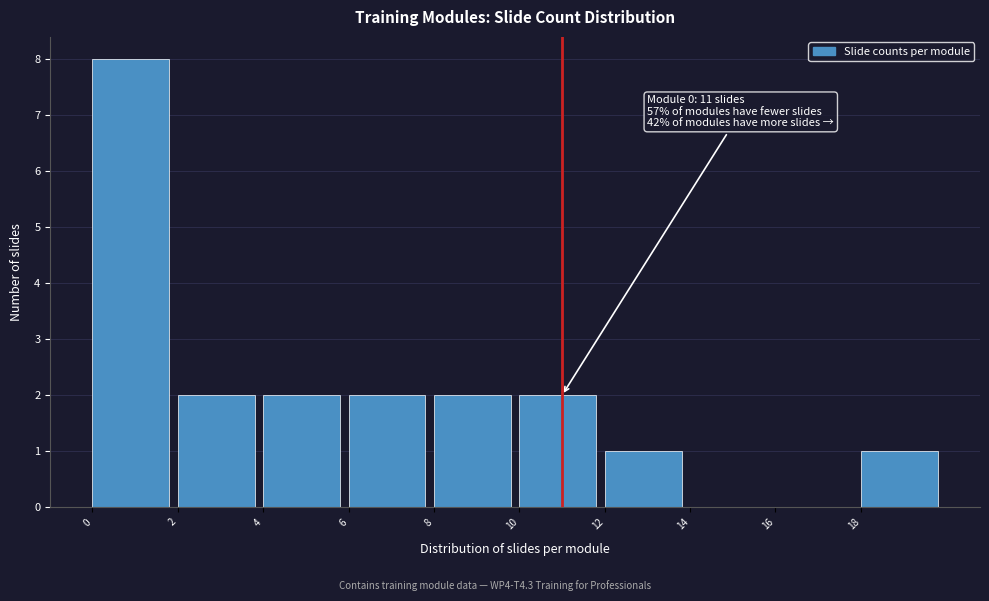

Which range on the x-axis has the tallest bar?

0 to 2